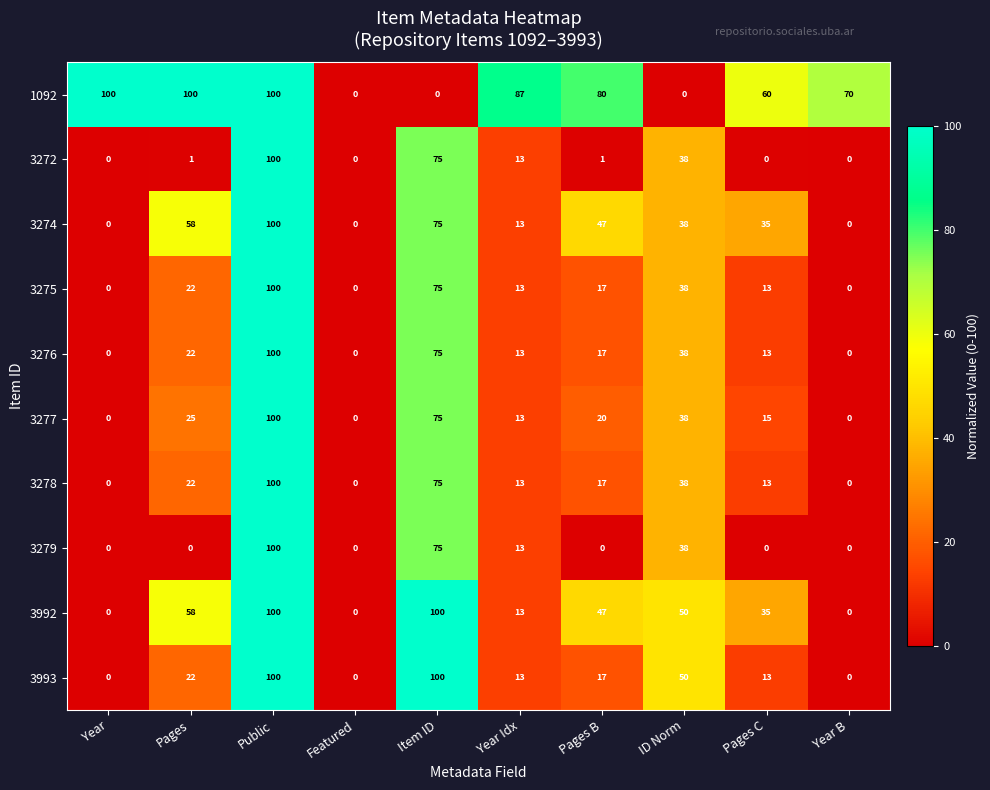

What value does the 3992 series have at Year Idx, to the nearest 10?

10